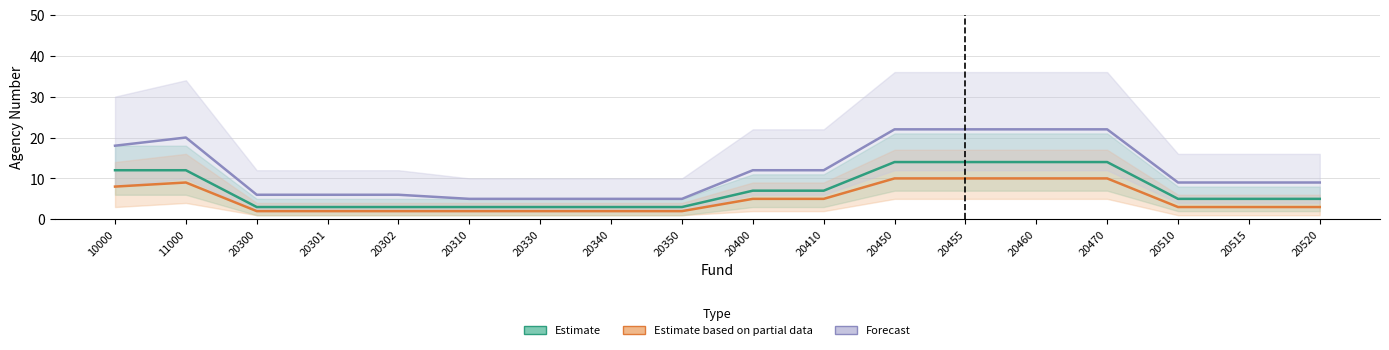

Between 10000 and 11000, which is larger?

10000